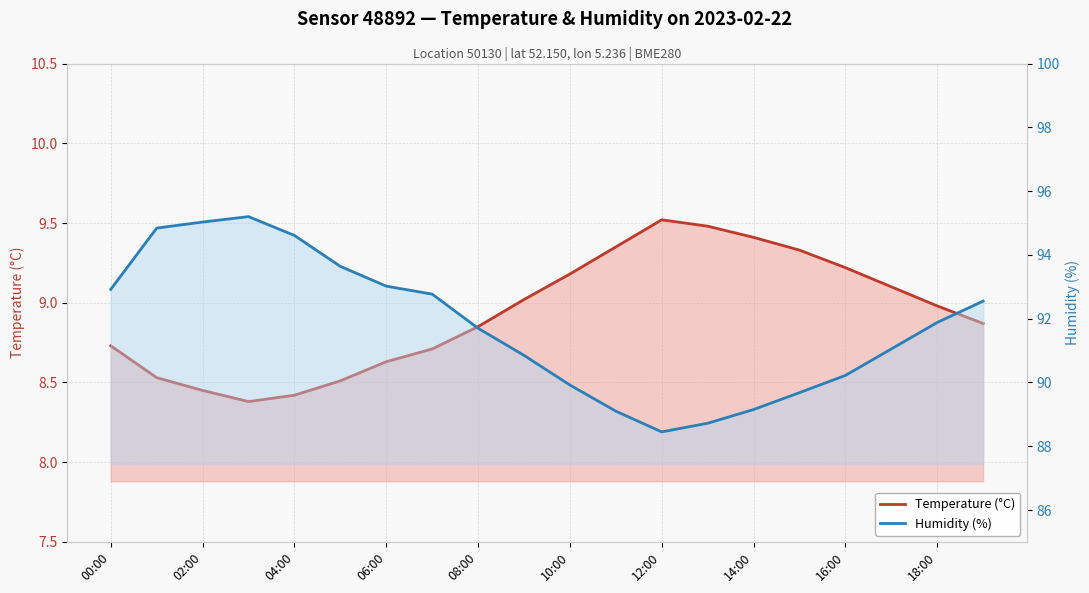

Is the value of Temperature (°C) at 16:00 greater than the value of Humidity (%) at 04:00?

No